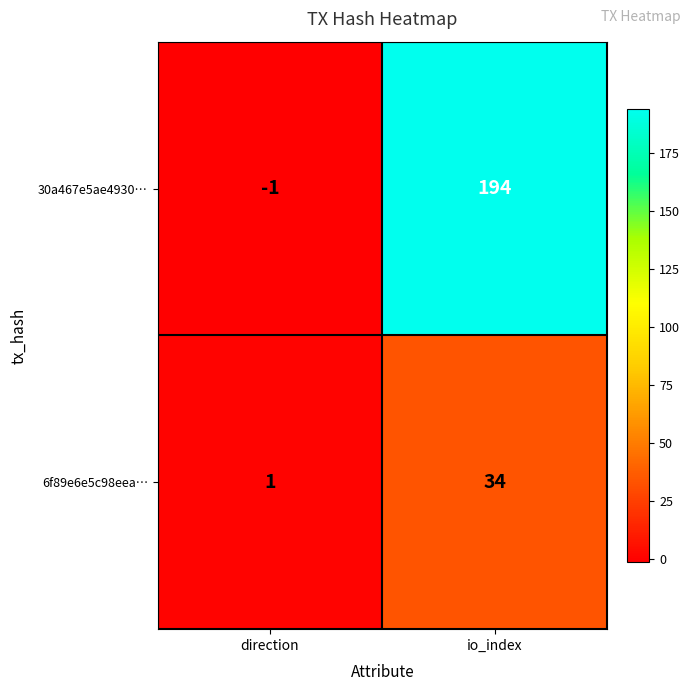

Between direction and io_index, which series saw the biggest shift?

30a467e5ae4930…